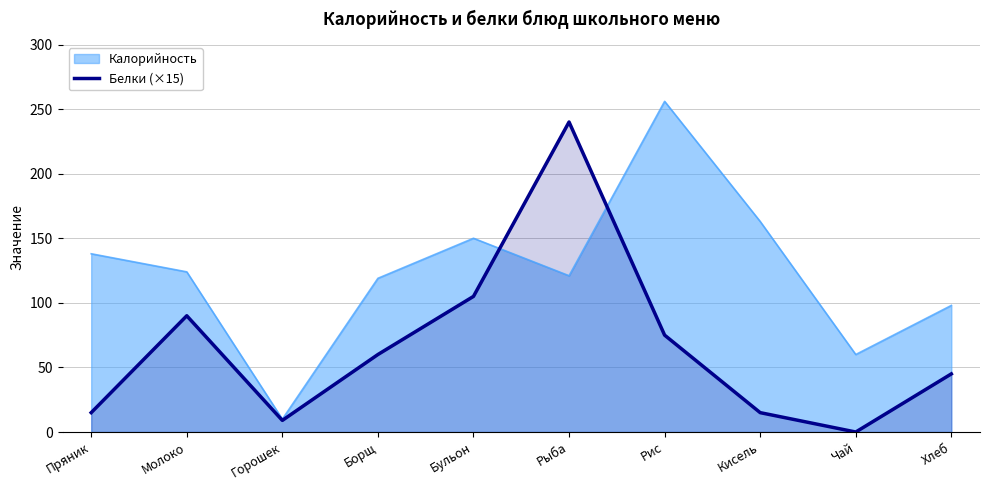

How many points are higher than both their immediate neighbors (excluding endpoints)?

2